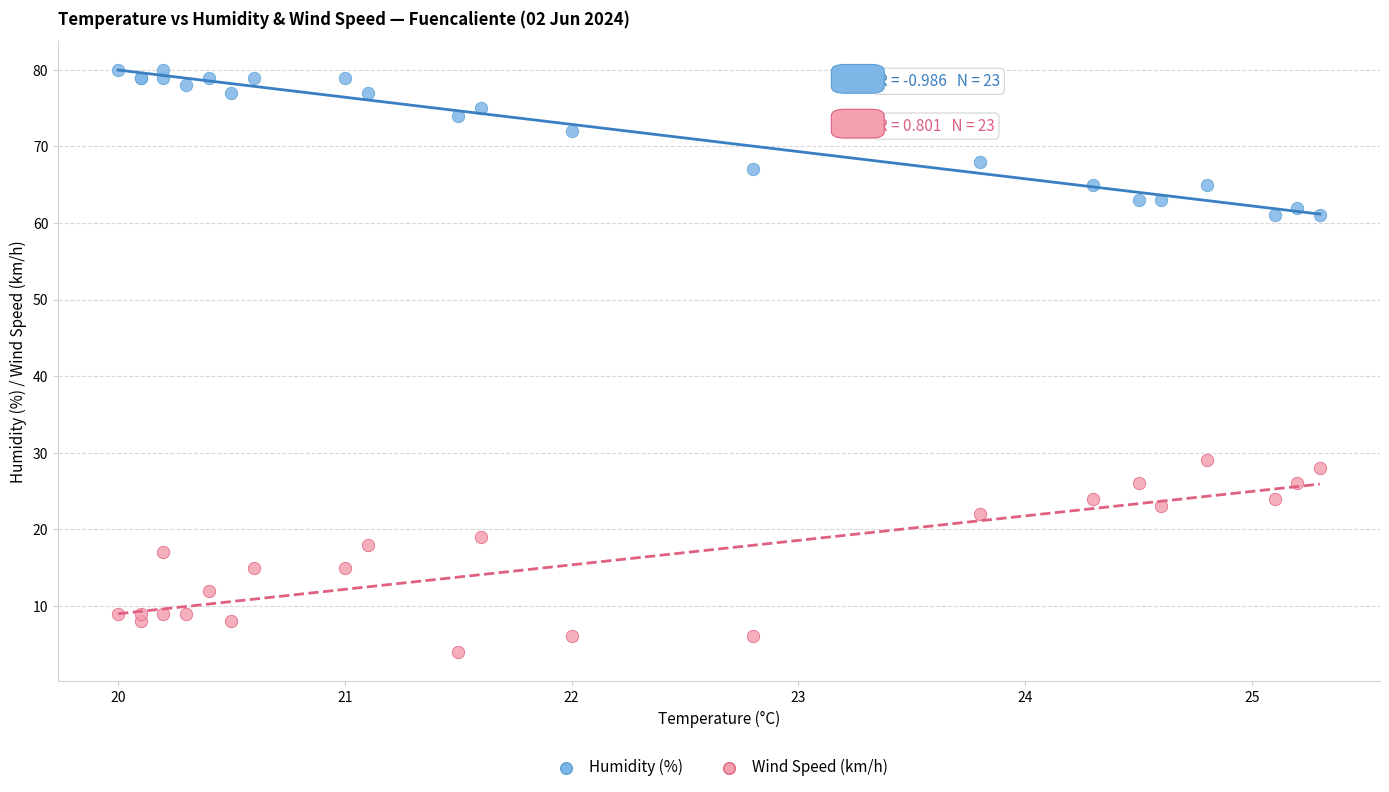

Which series contains the lowest Y value?

Wind Speed (km/h)